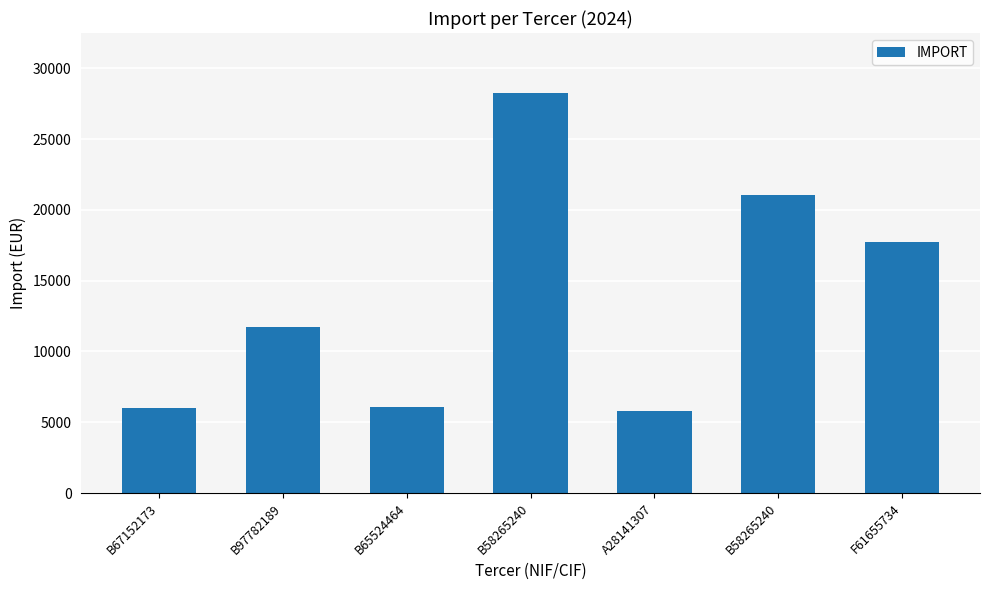

Which label corresponds to the smallest value in the chart?

A28141307